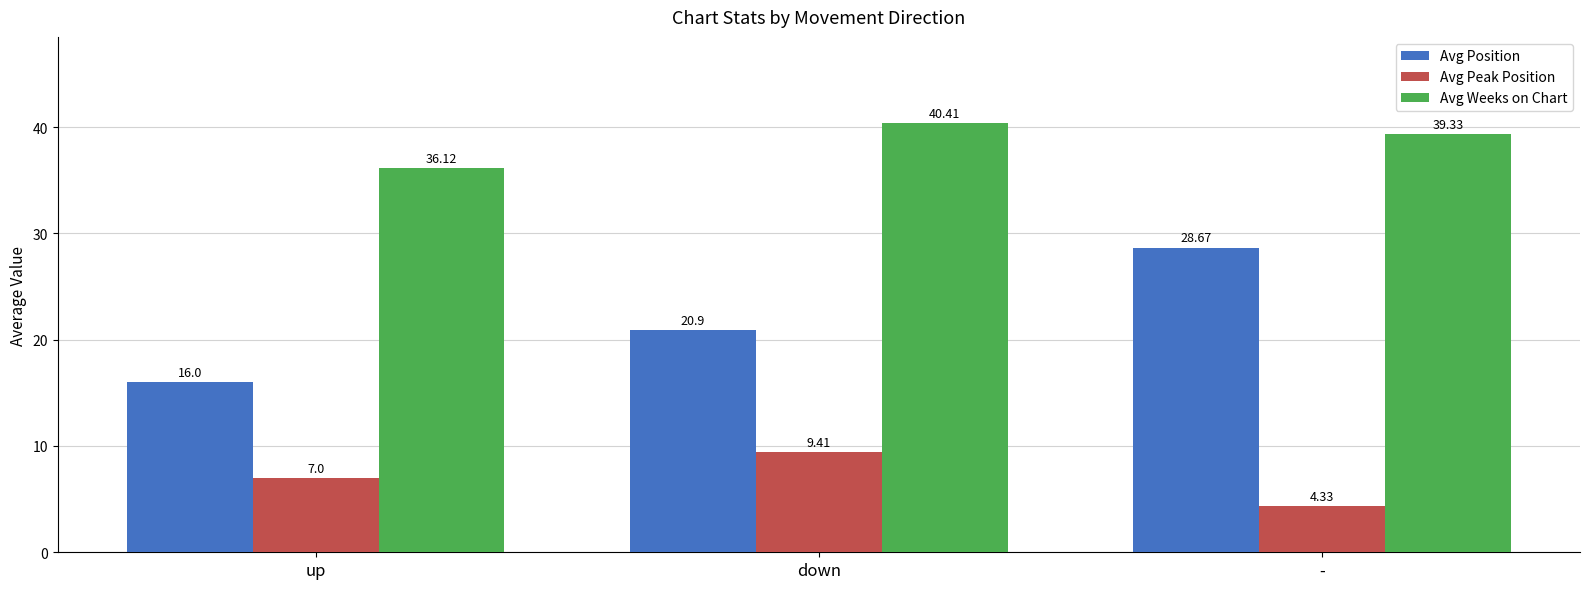

Which series has the largest range (max minus min)?

Avg Position